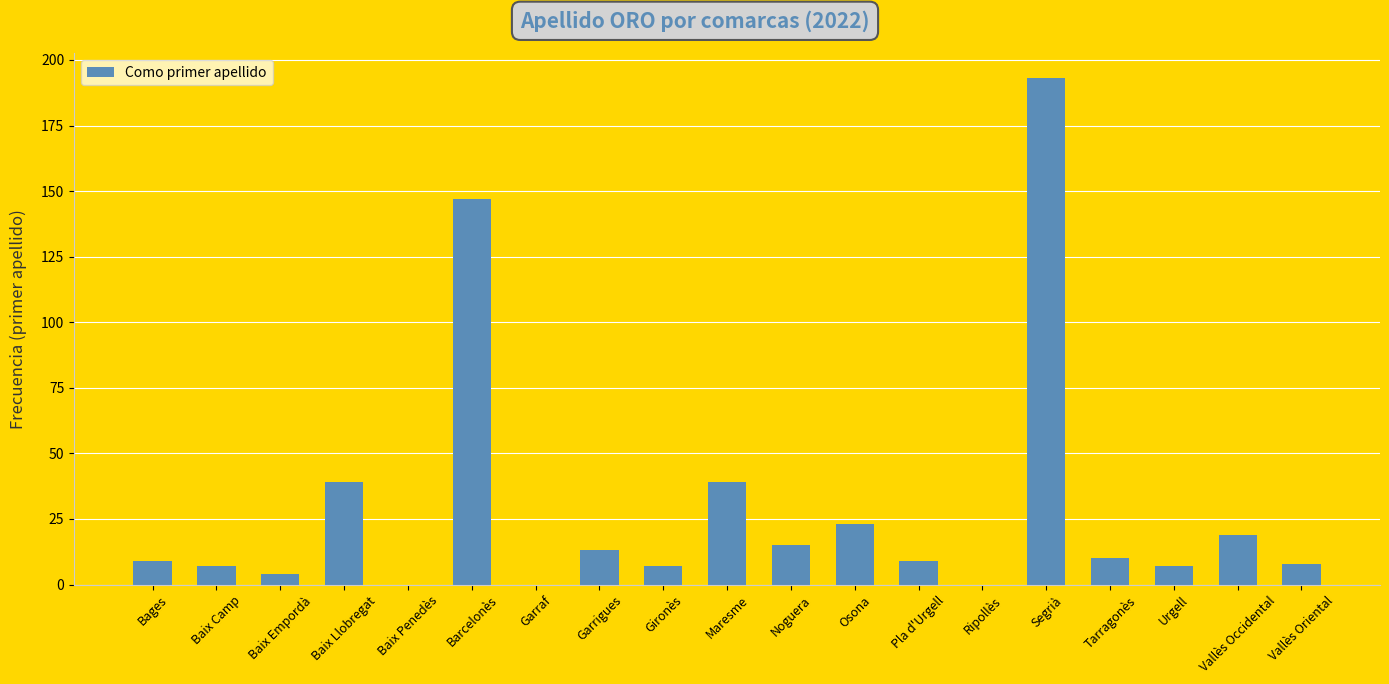

What is the sum of the values at Gironès and Vallès Occidental?

26